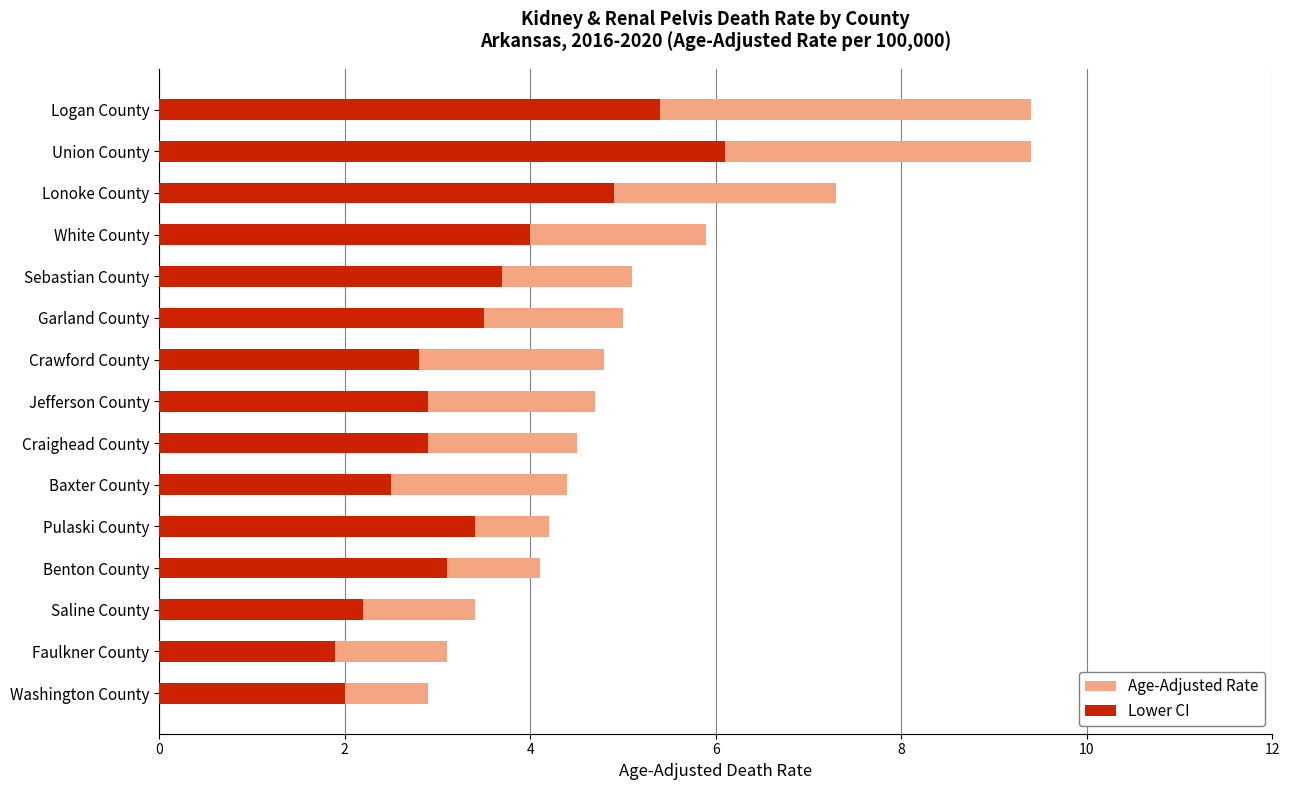

Which series has the largest total across all categories?

Age-Adjusted Rate